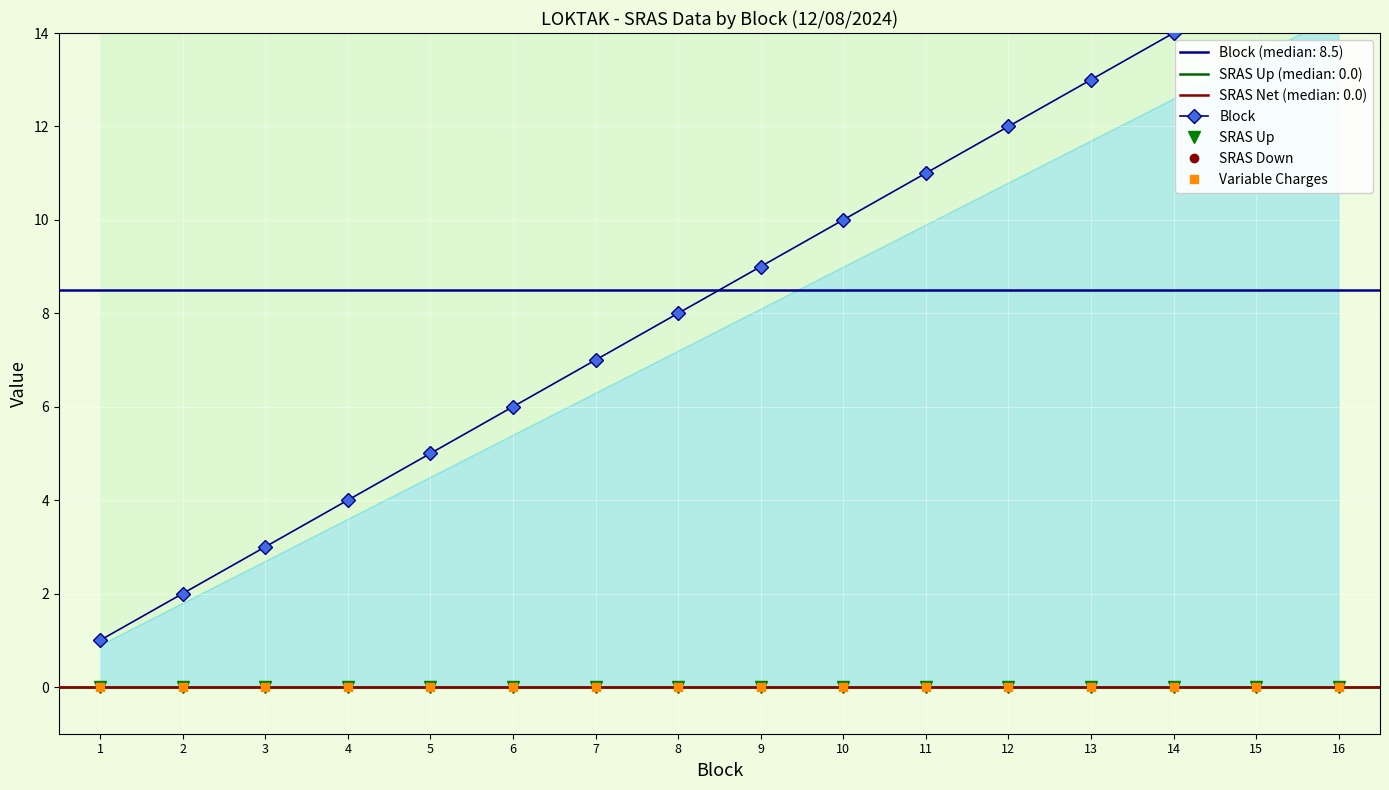

What is the sum of all Block values?

136